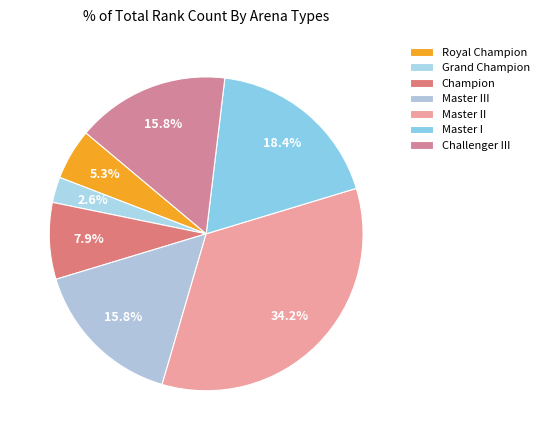

Count the number of slices in the pie.

7